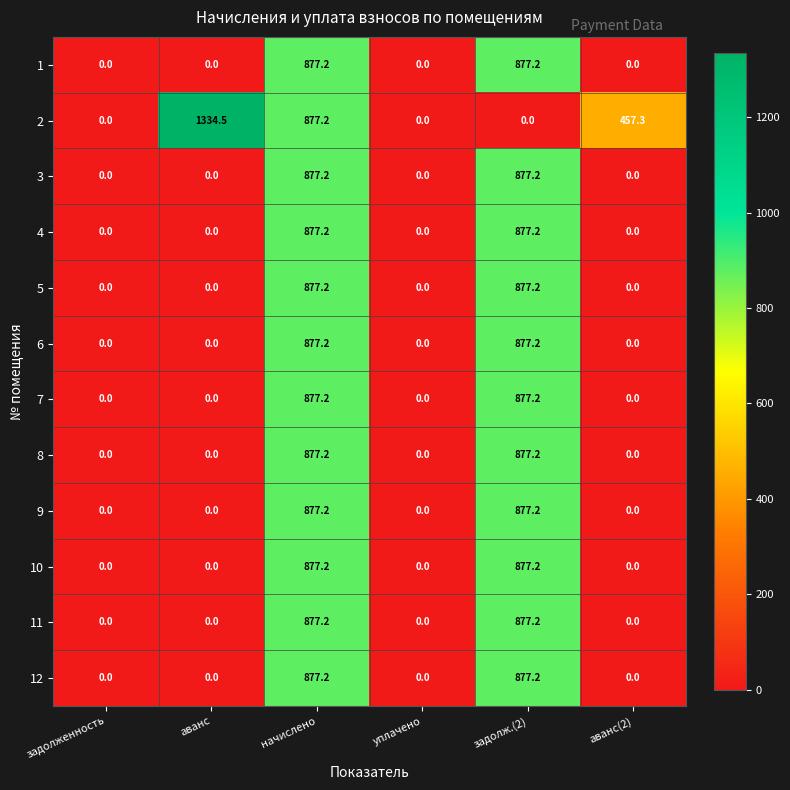

Which category has the highest value across all series?

аванс